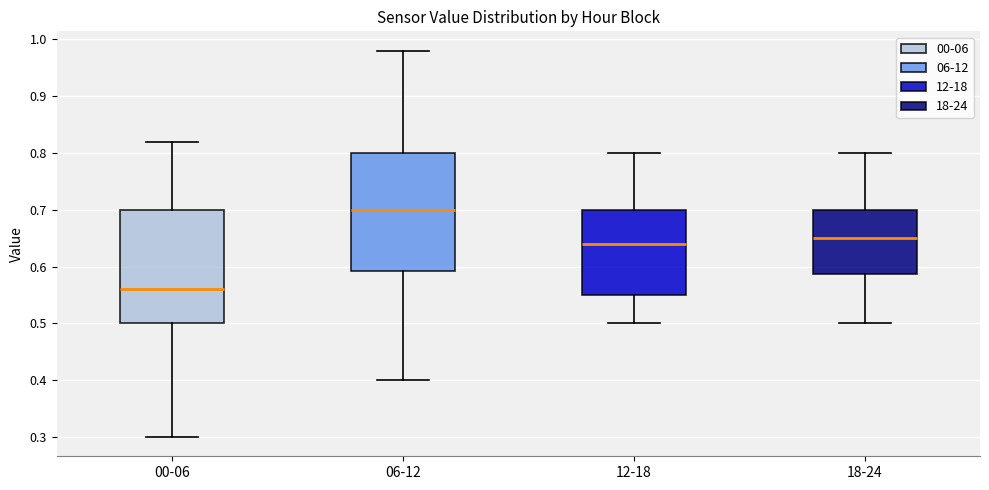

Reading left to right, transcribe this box plot: for each box, give where its median line is, the range the box spans, and where its two whiskers end, as read against the y-axis. The values are not printed on the chart, so give them approximately, as read against the axis.

00-06: median 0.56, box 0.50 to 0.70, whiskers 0.30 to 0.82
06-12: median 0.70, box 0.59 to 0.80, whiskers 0.40 to 0.98
12-18: median 0.64, box 0.55 to 0.70, whiskers 0.50 to 0.80
18-24: median 0.65, box 0.59 to 0.70, whiskers 0.50 to 0.80